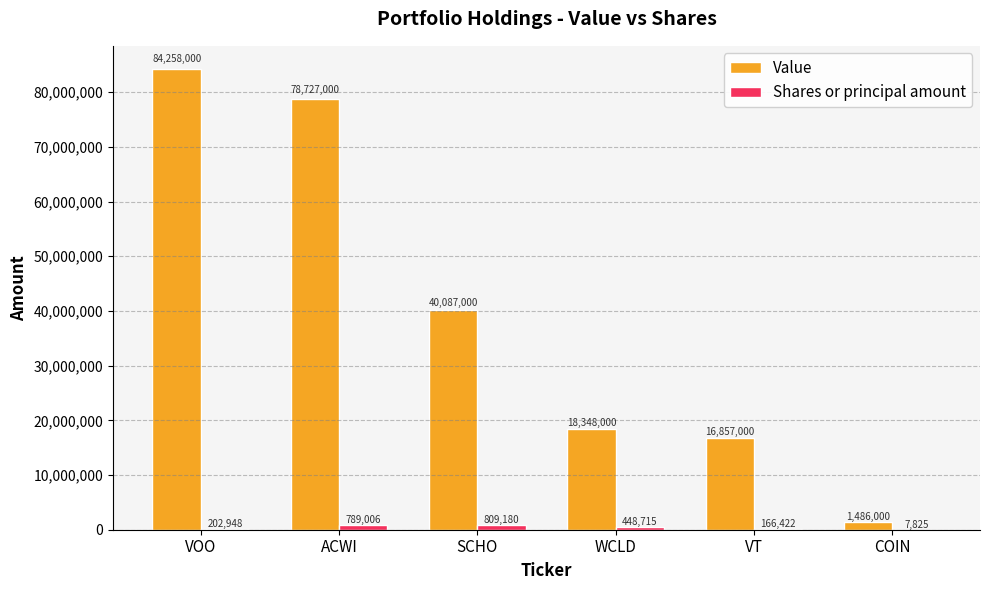

Count the number of data series in this chart.

2